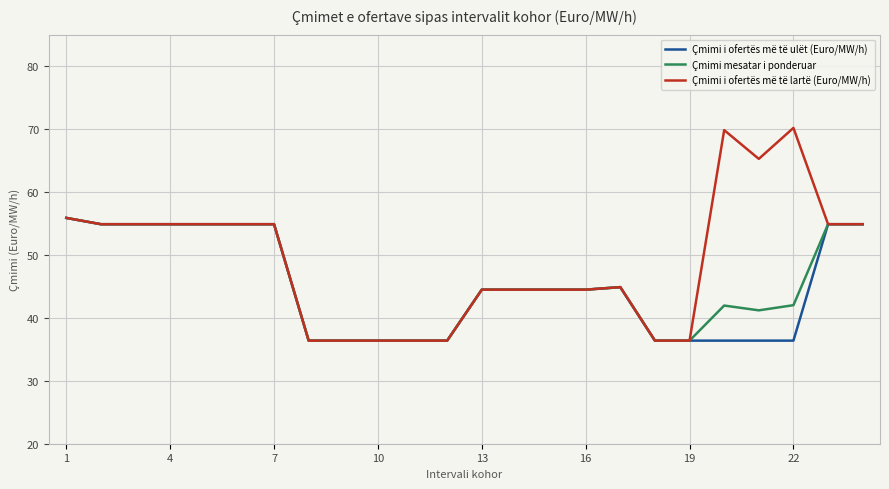

At how many categories does at least one series exceed 42?

17